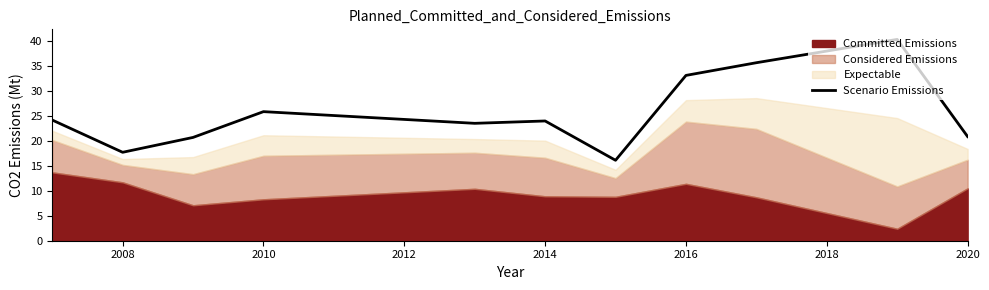

Reading left to right, transcribe all the data shown in this chart.

24.2	17.7	20.7	25.9	23.5	24.0	16.1	33.1	35.7	40.3	20.9